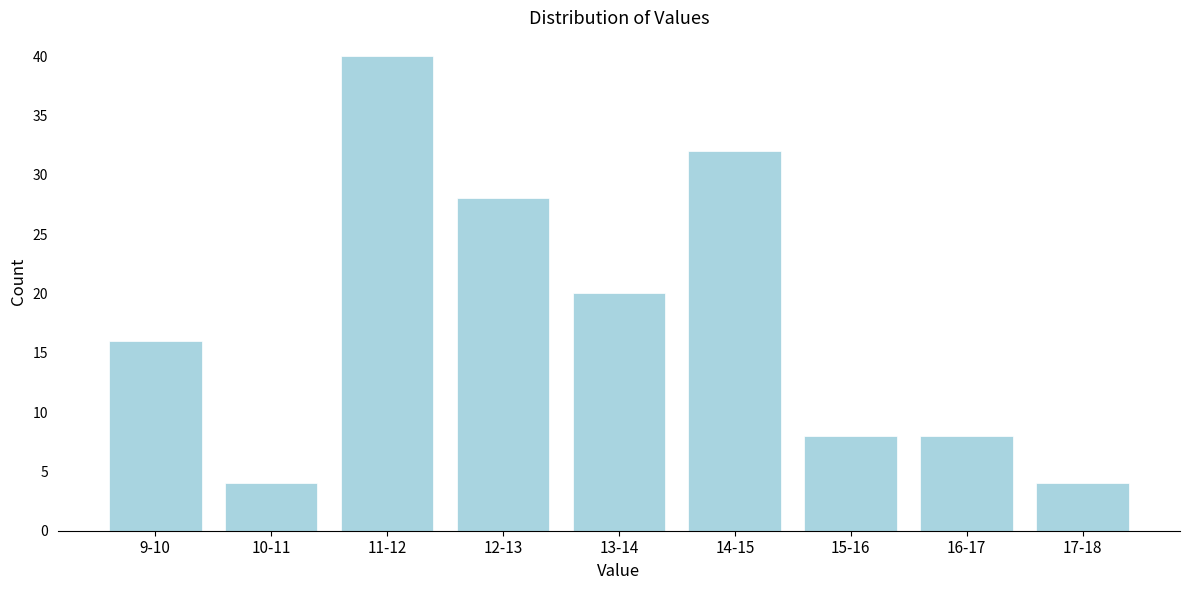

Reading left to right, list all the values displayed in this chart.

9-10=16	10-11=4	11-12=40	12-13=28	13-14=20	14-15=32	15-16=8	16-17=8	17-18=4